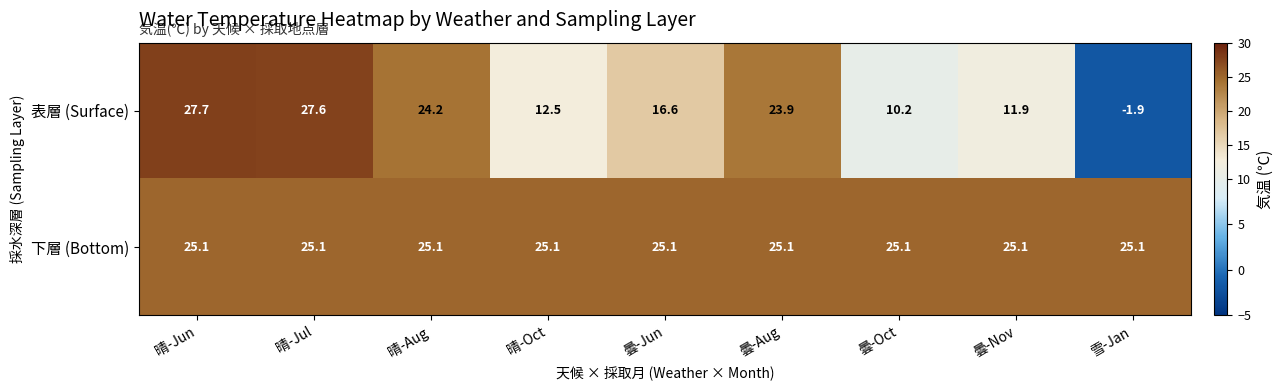

How many distinct data groups are displayed?

2